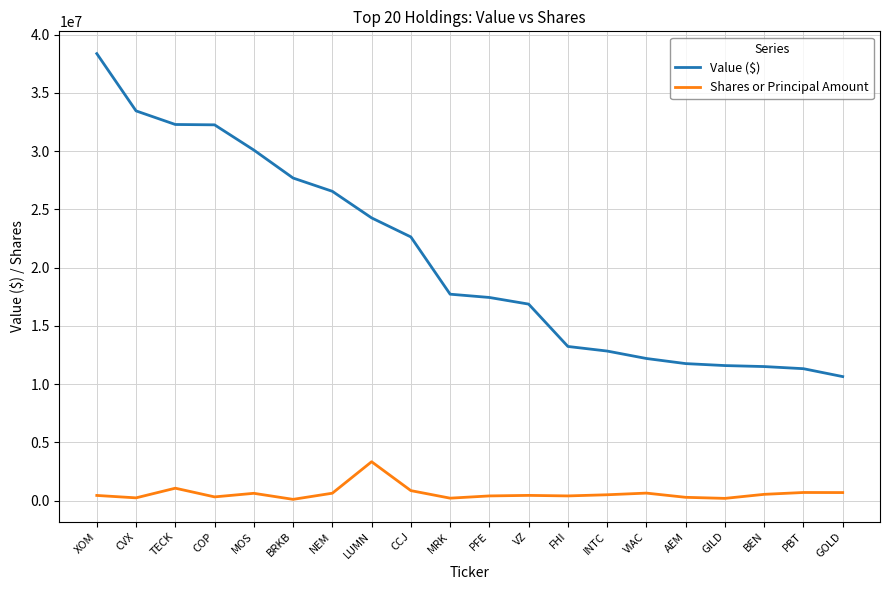

What is the sum of the Shares or Principal Amount values at PFE and VZ?

842472